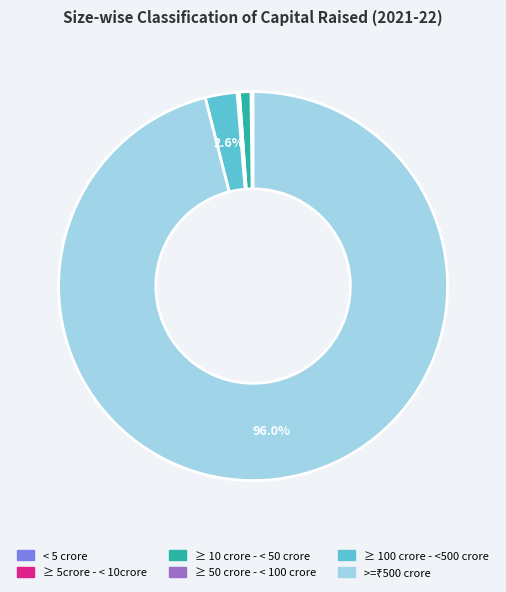

Does any single category account for the majority?

Yes